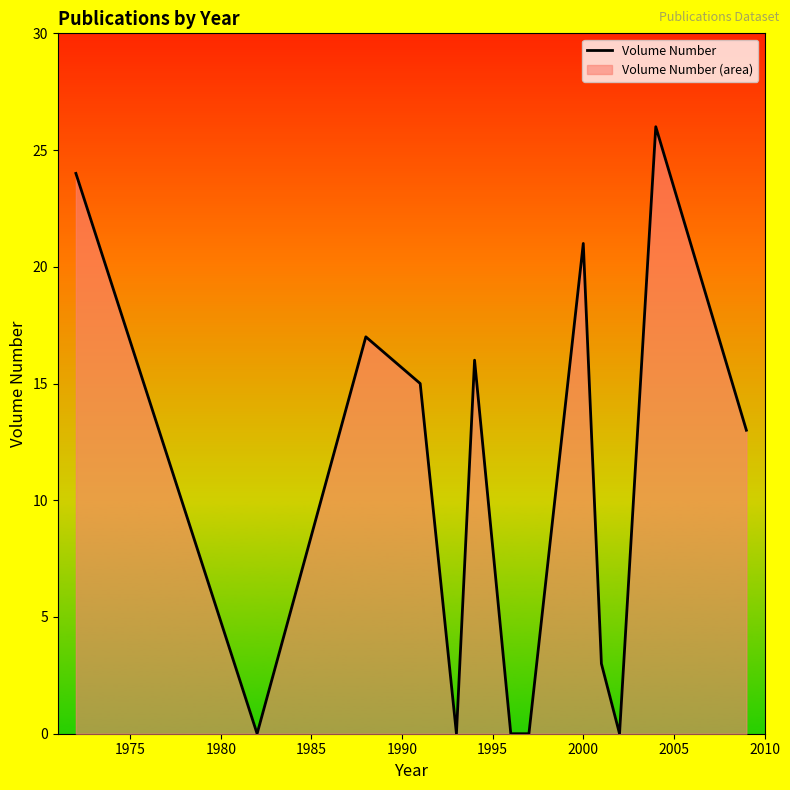

The value at 2005 is 8. True or false?

False